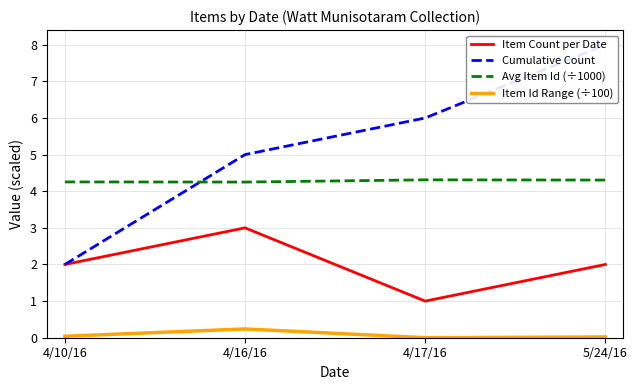

What is the difference between the Avg Item Id (÷1000) values at 4/10/16 and 4/17/16?

0.1